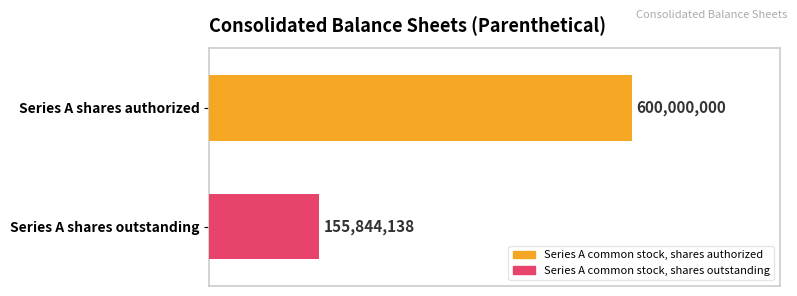

What are all the series names shown in the legend?

Series A common stock, shares authorized, Series A common stock, shares outstanding